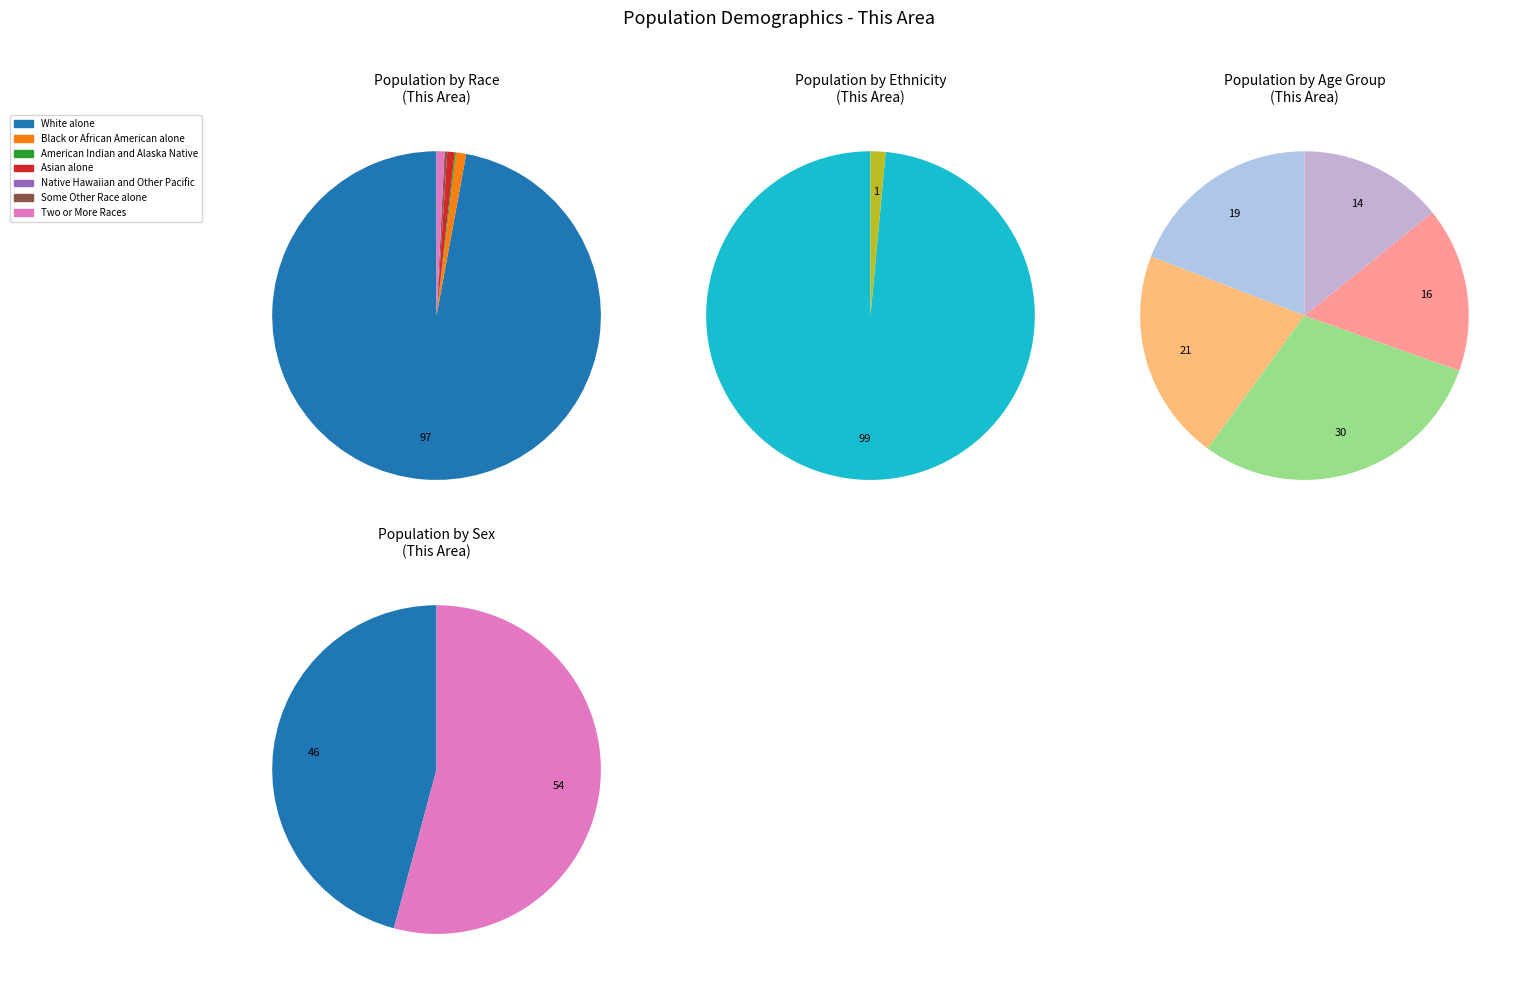

Is it true that American Indian and Alaska Native is 1% of the pie?

False